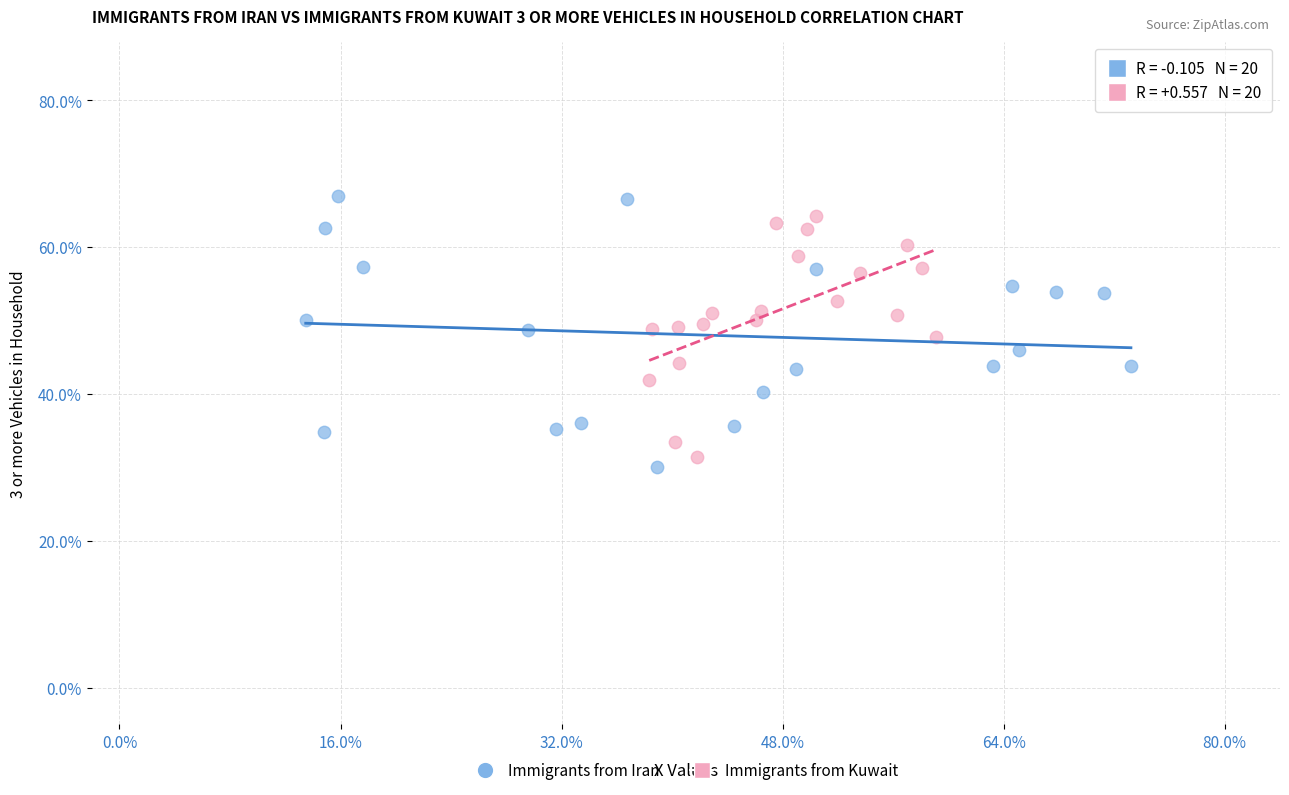

Which series reaches the maximum Y coordinate?

Immigrants from Iran